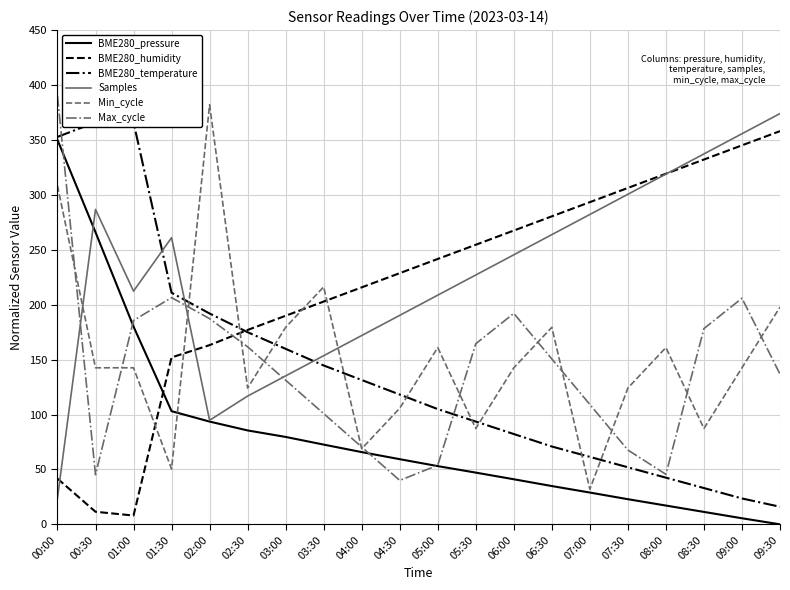

How many data points in Max_cycle are less than 150?

10